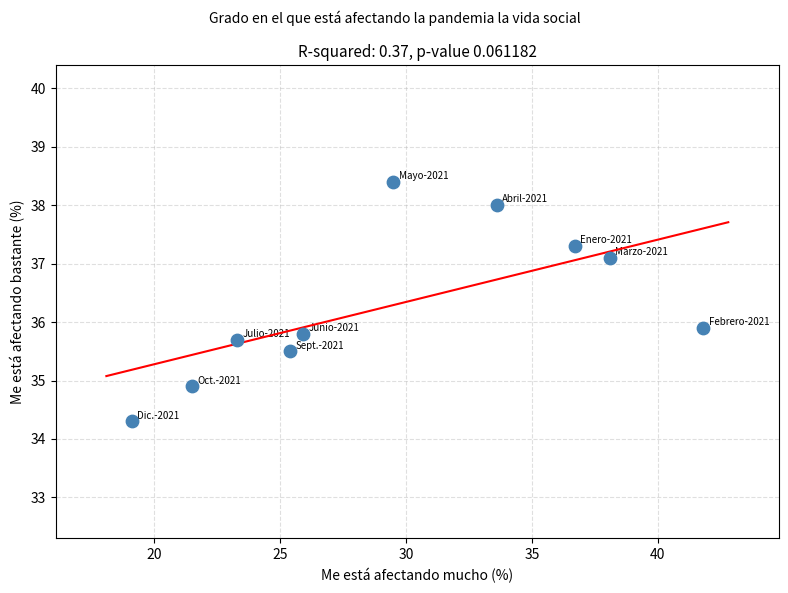

What is the range of X values (max minus min)?

22.7